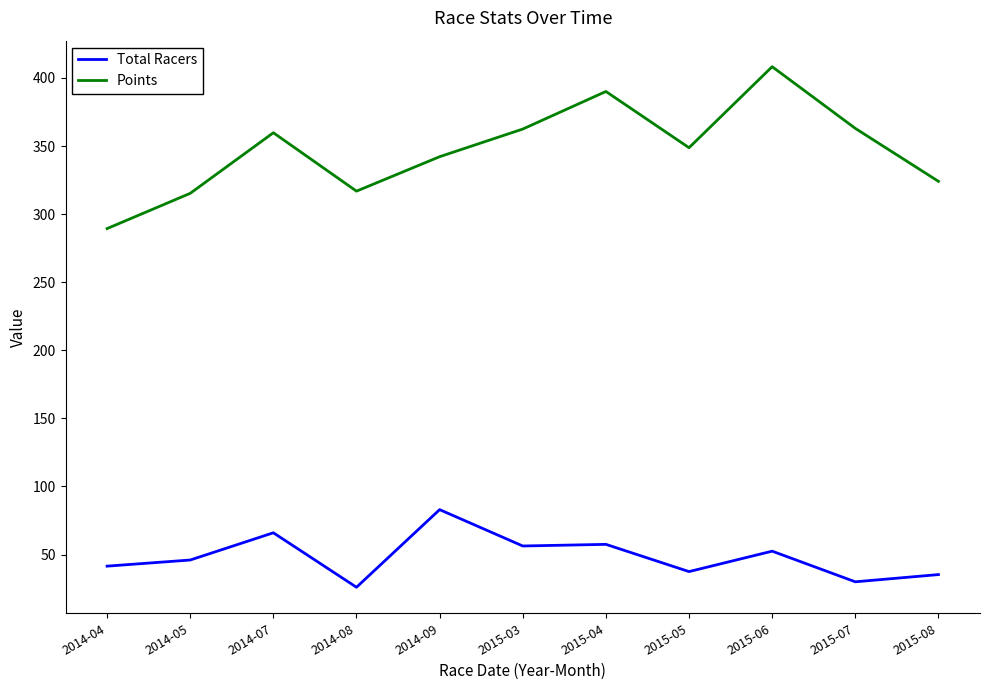

The Points series shows 348.8 at 2015-05. True or false?

True